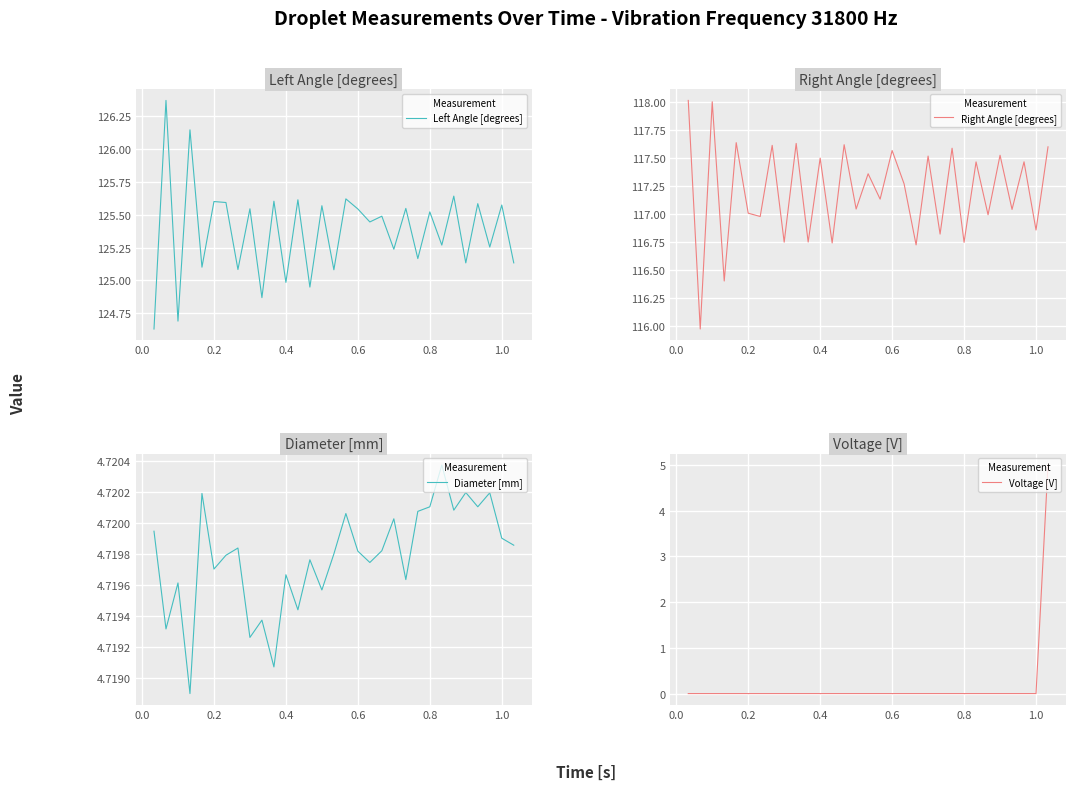

How many positive values does the Voltage [V] series have?

1